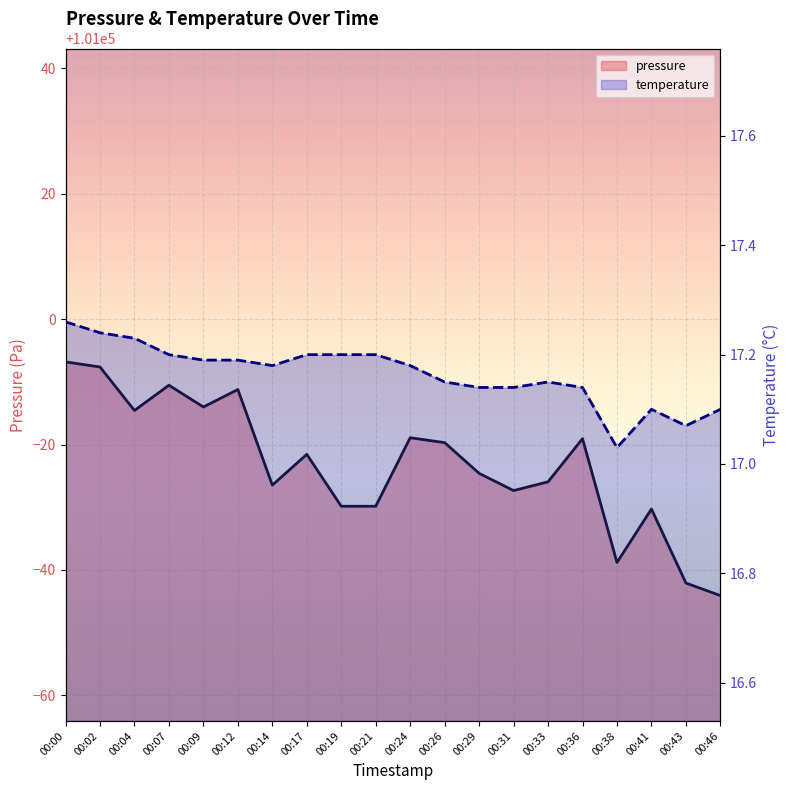

True or false: pressure line and temperature line cross at least once.

False